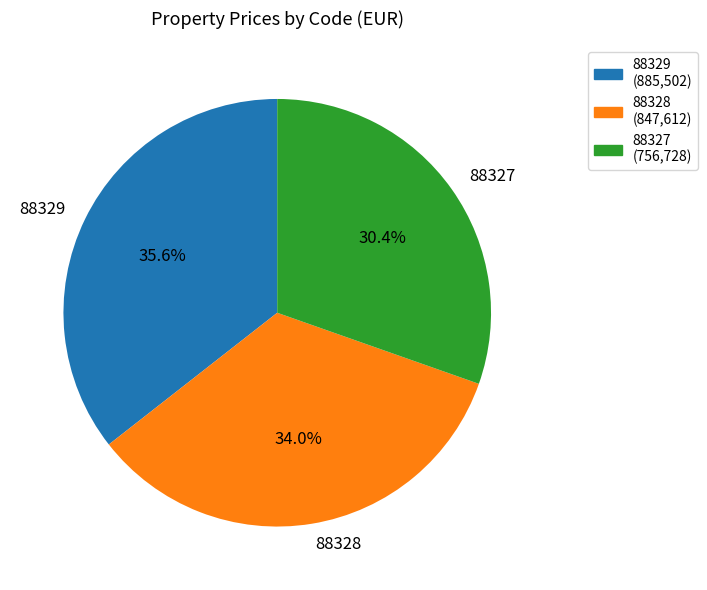

To the nearest percent, what is the combined percentage of 88328 and 88327?

64%